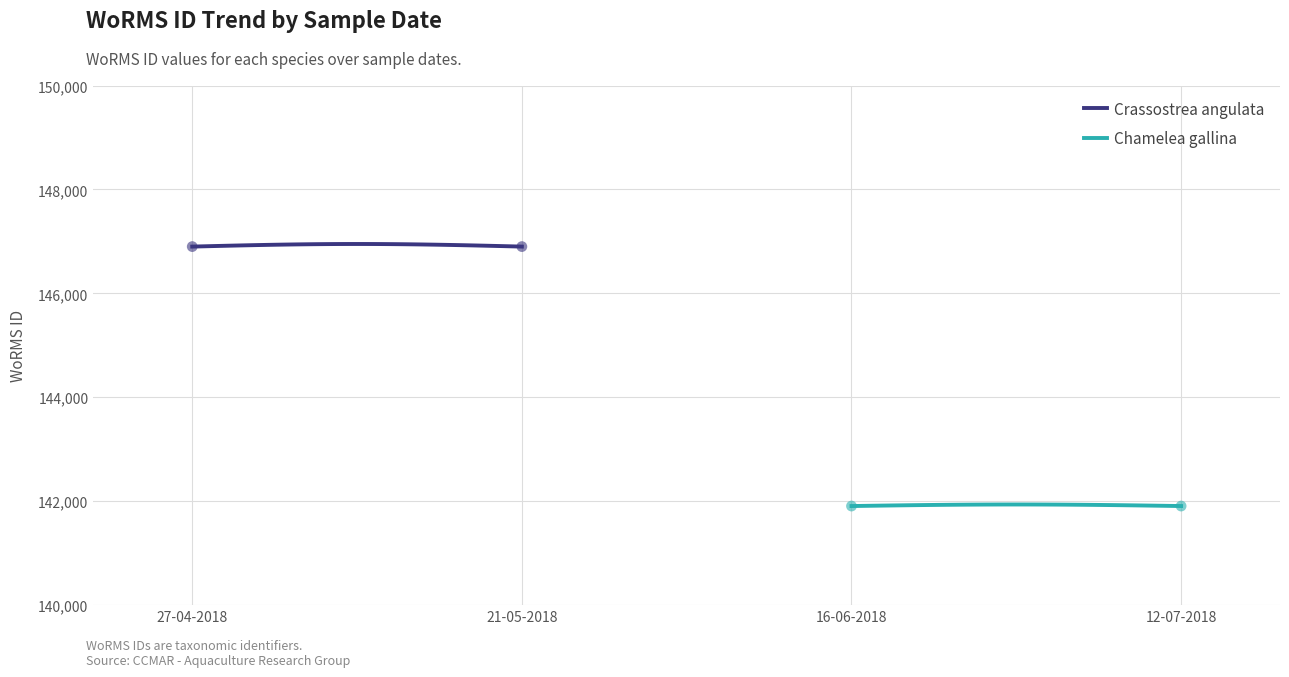

Which series contains the highest Y value?

Crassostrea angulata